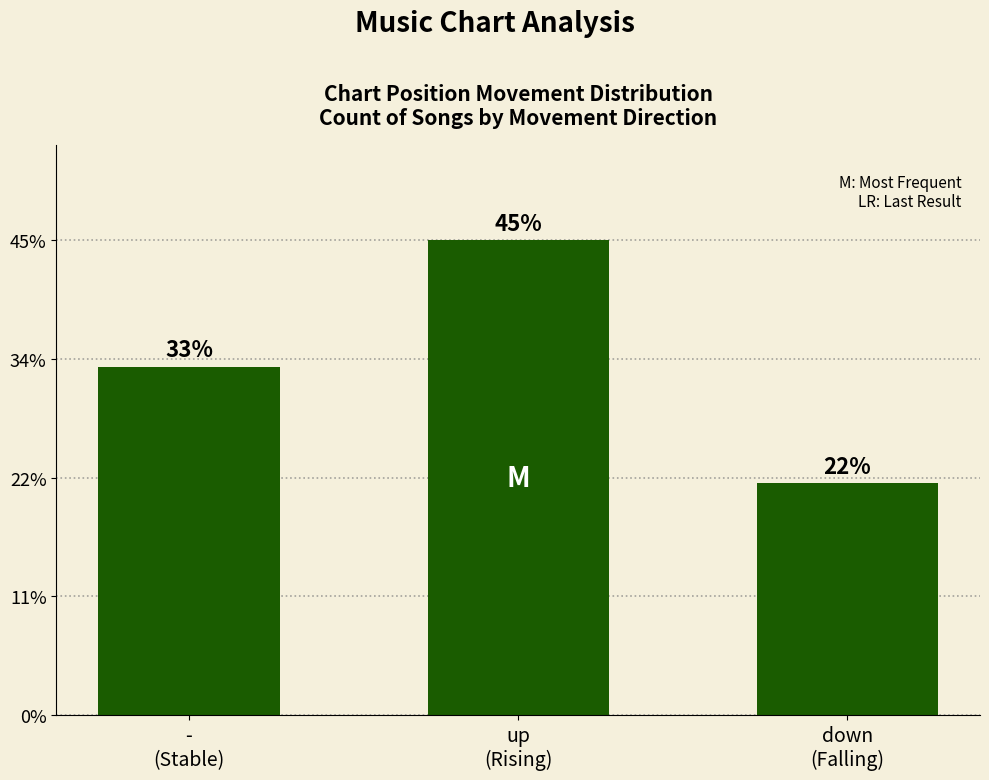

What is the sum of all values?

100